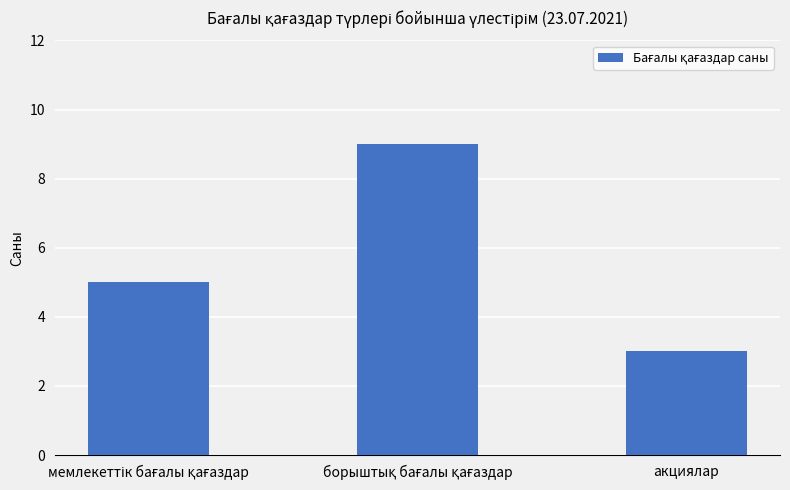

What is the average value?

6